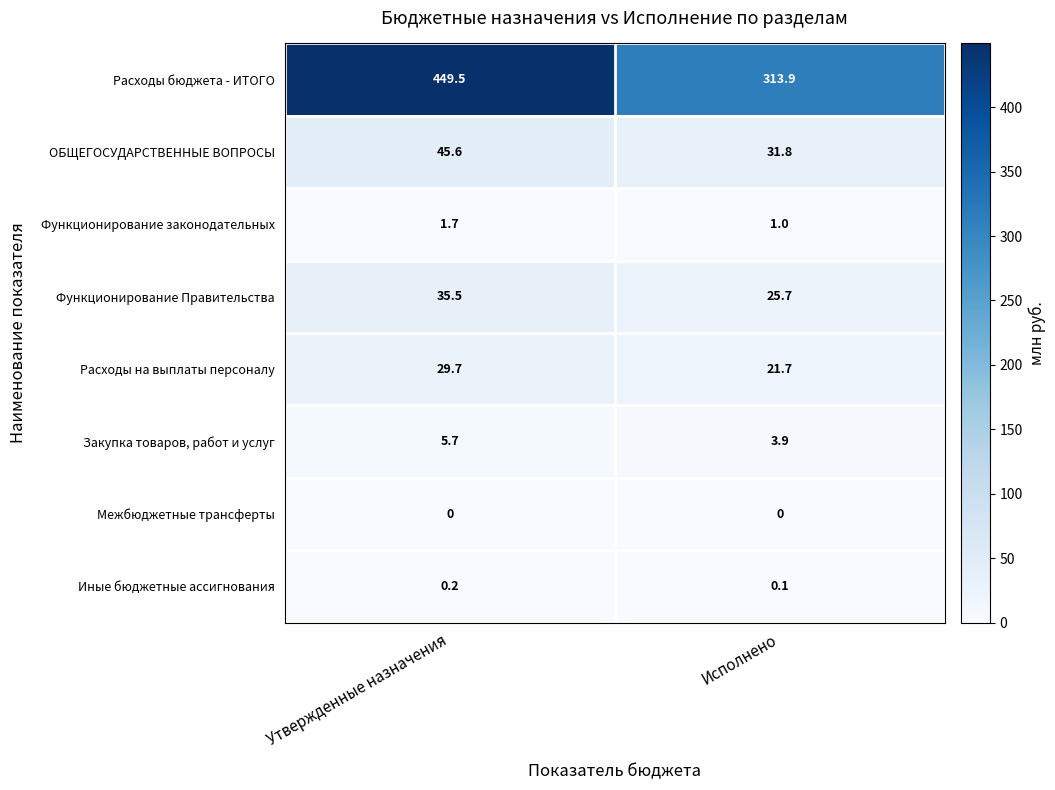

Which series has the largest range (max minus min)?

Расходы бюджета - ИТОГО